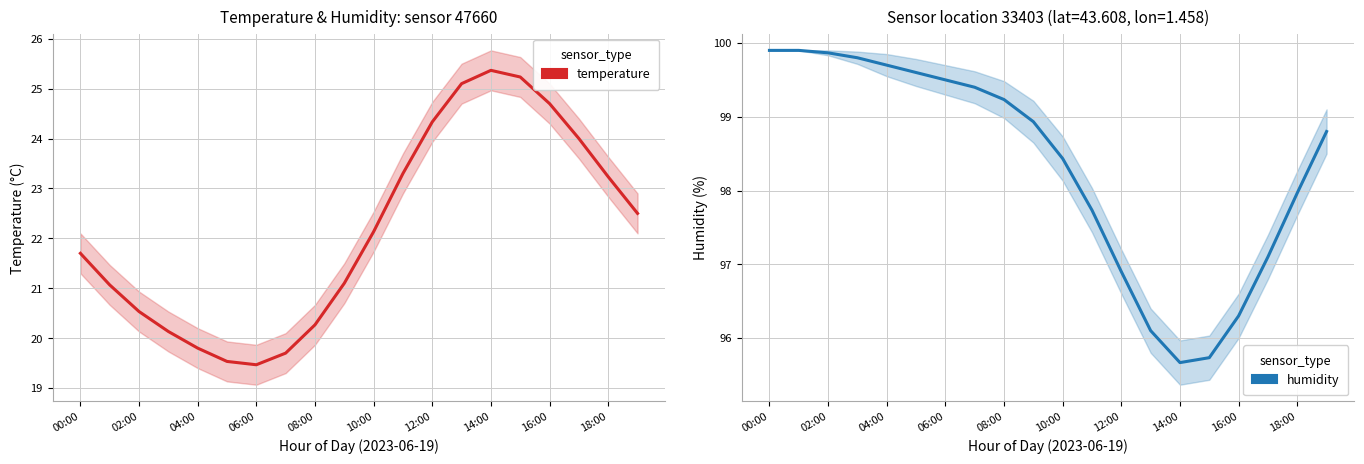

Is it true that humidity equals 97.7 at 11?

True